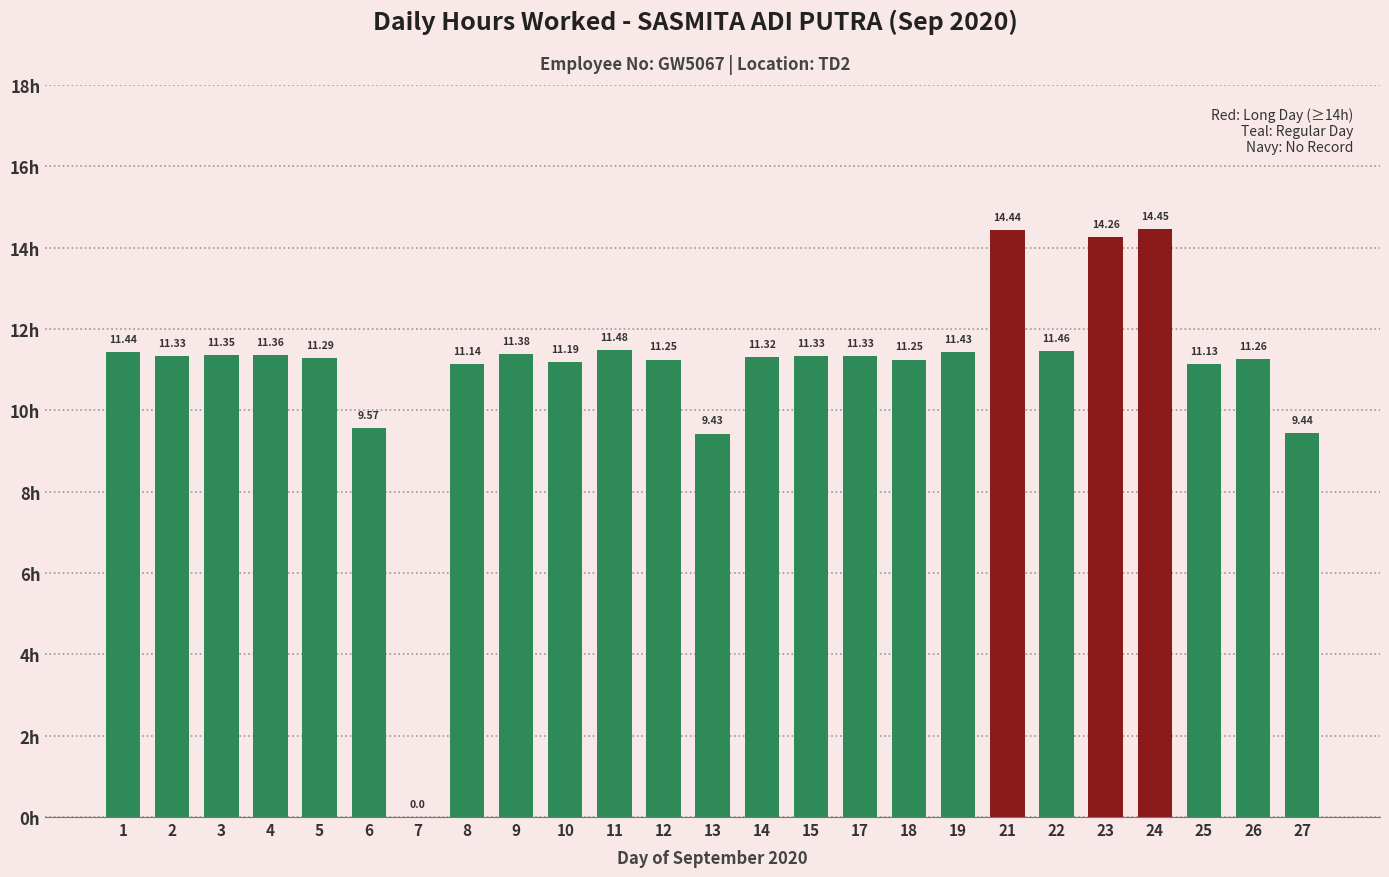

Are the bars horizontal?

No